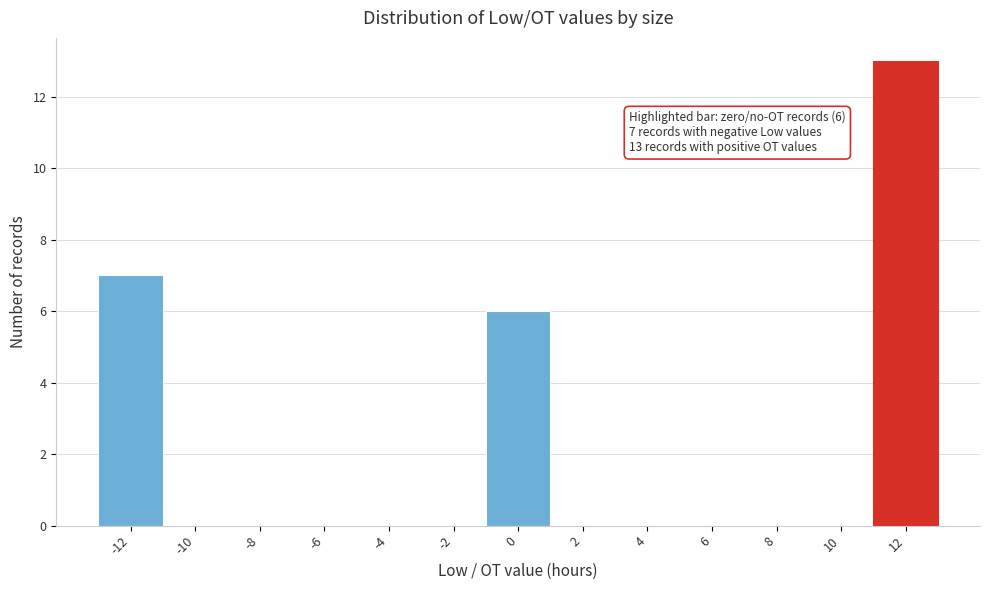

Reading left to right, extract all data points from this chart.

-12=7	-10=0	-8=0	-6=0	-4=0	-2=0	0=6	2=0	4=0	6=0	8=0	10=0	12=13